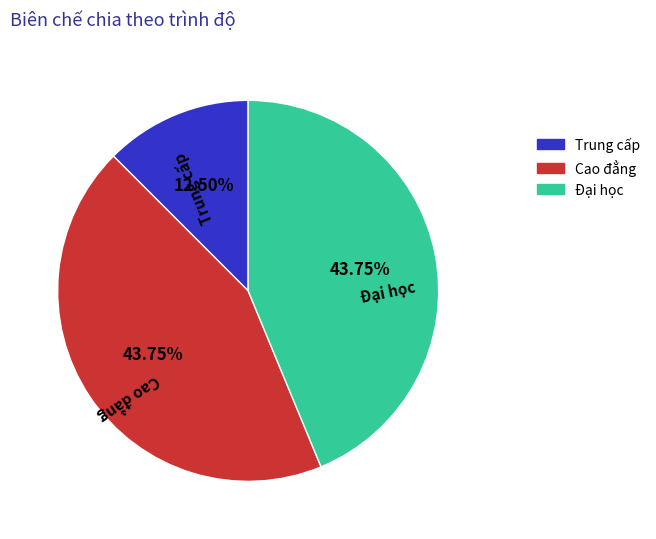

What portion of the pie excludes Trung cấp?

87.5%